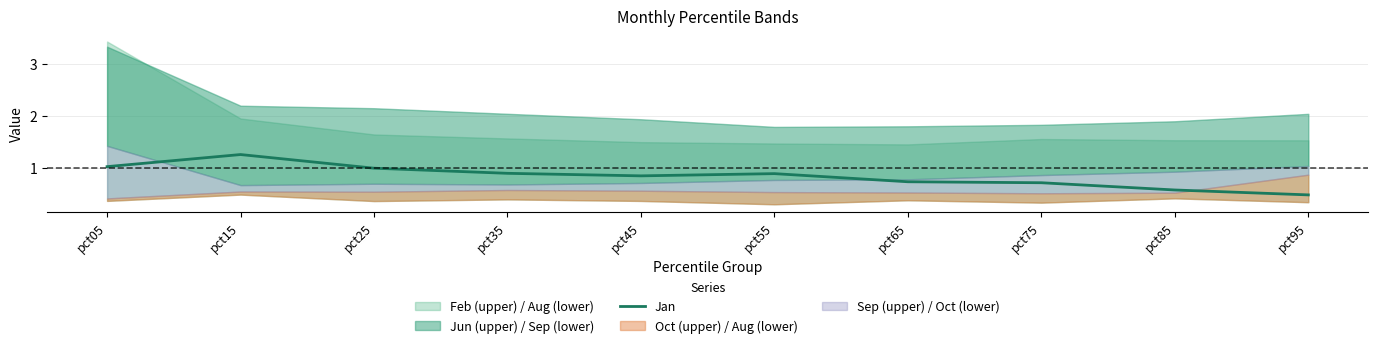

Does the chart display data point markers on the line(s)?

No